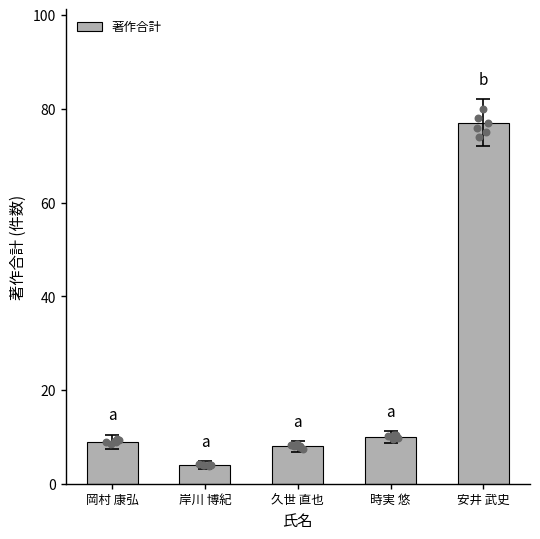

What is the change in value from 岸川 博紀 to 安井 武史?

+73